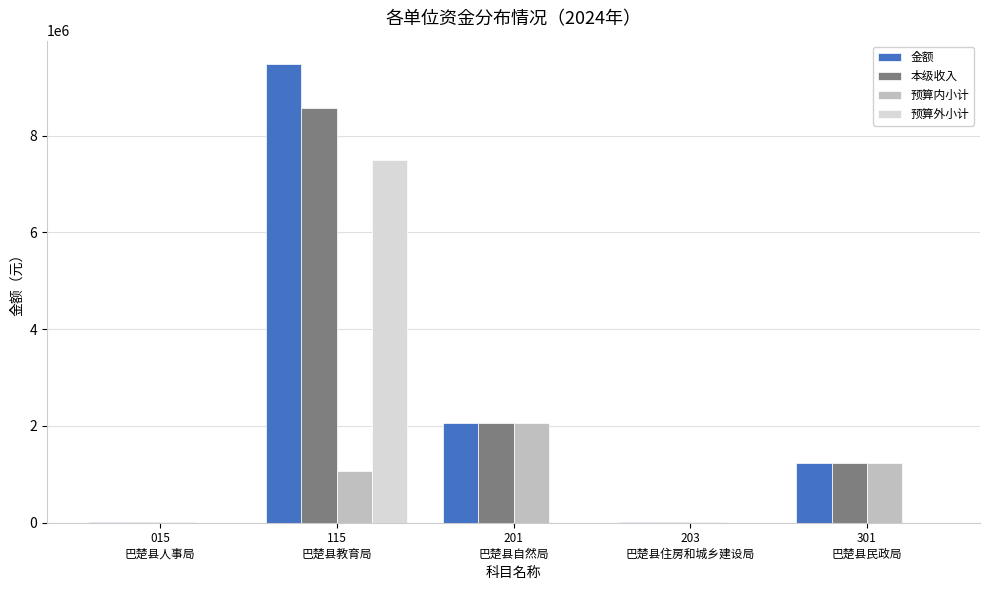

What is the sum of all 预算内小计 values?

4386069.6